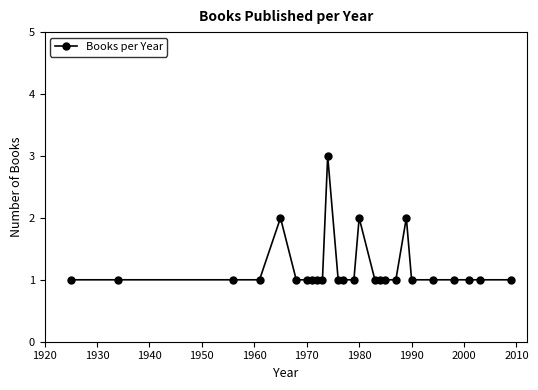

What is the value of the 22nd point from the left?

1